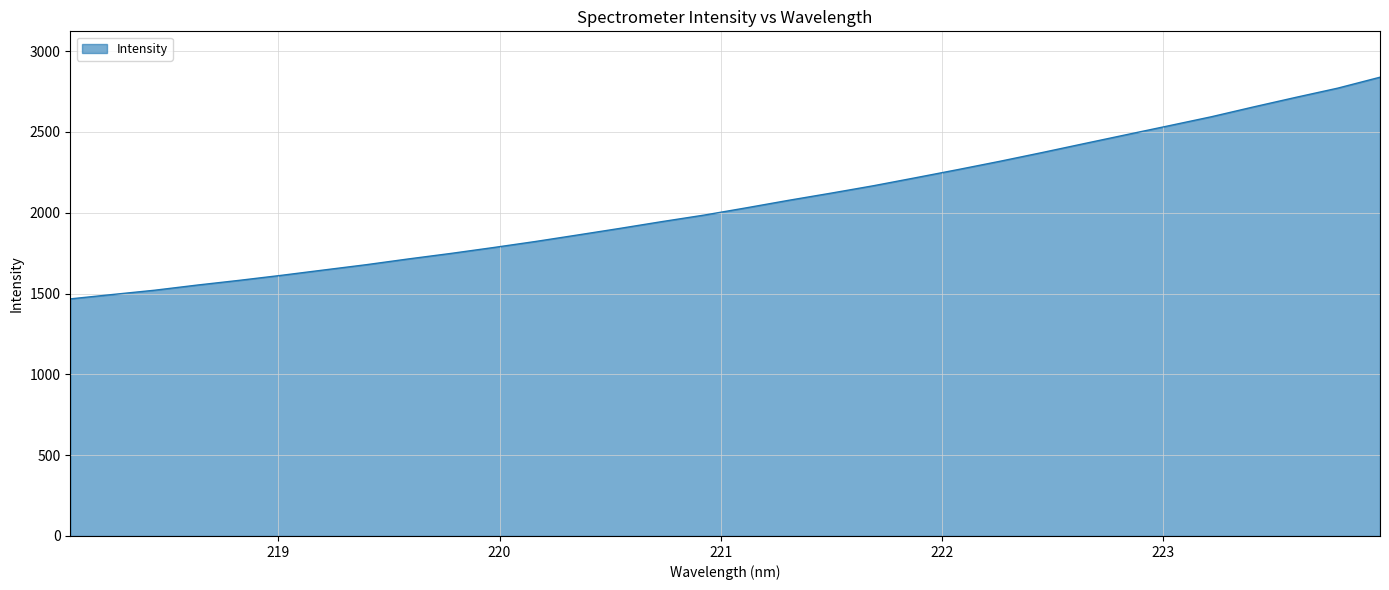

How many distinct data groups are displayed?

1